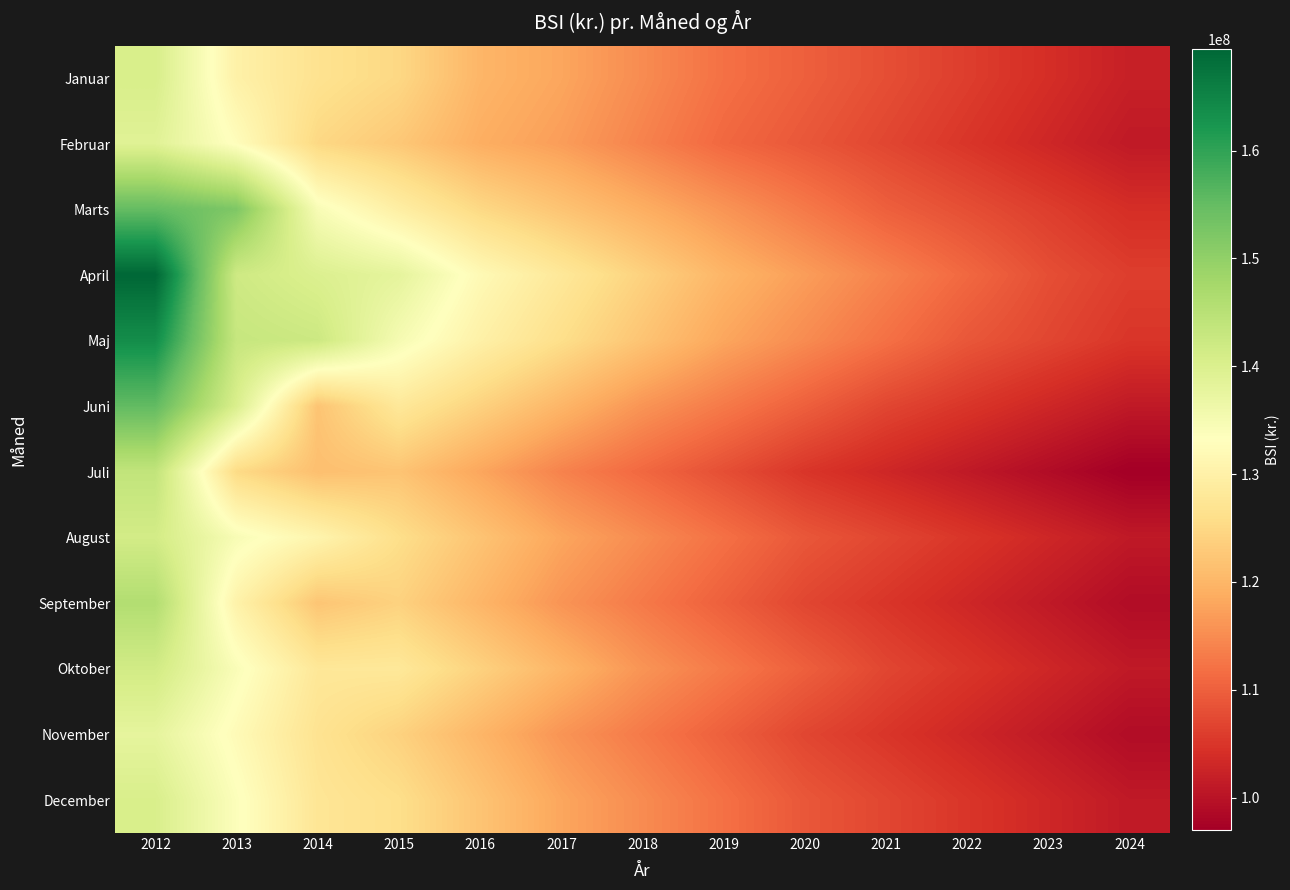

At how many categories does at least one series exceed 139976909?

3